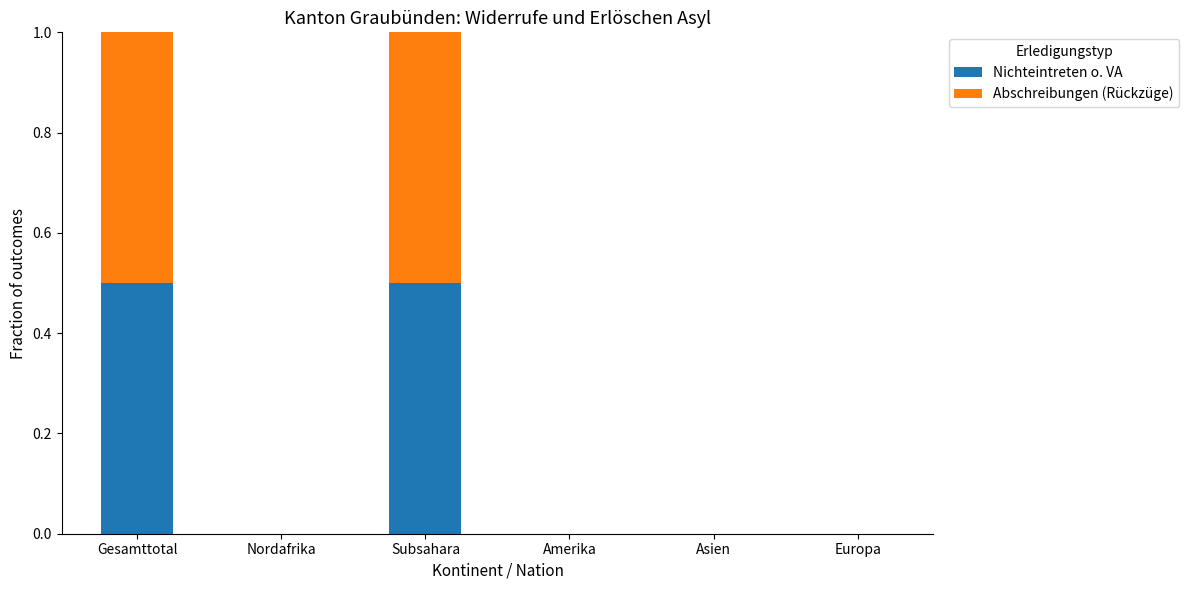

What is the sum of the Nichteintreten o. VA values at Subsahara and Nordafrika?

0.5